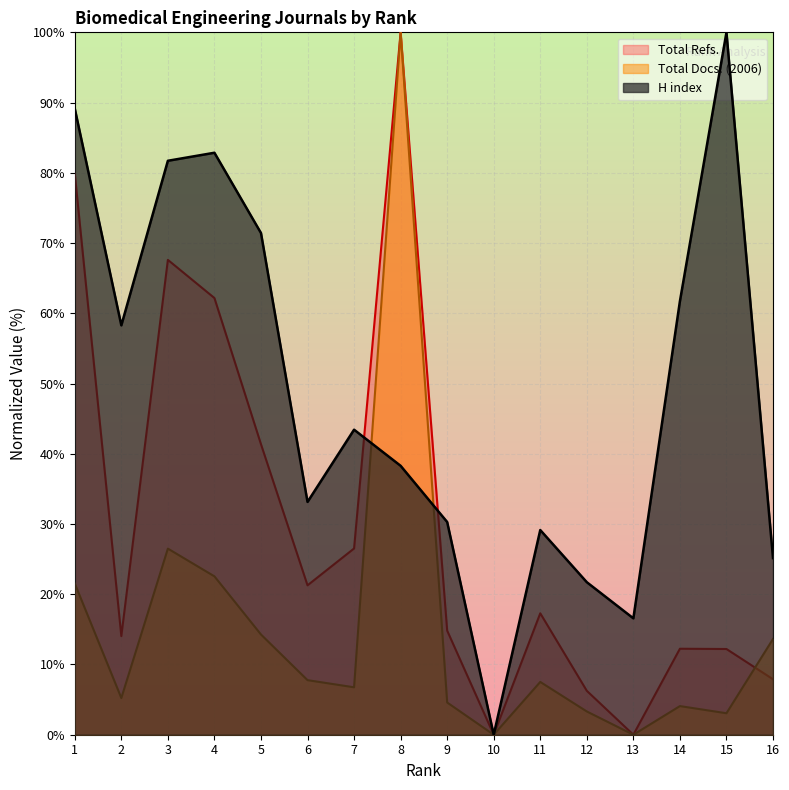

How many values in Total Docs. (2006) are above zero?

14